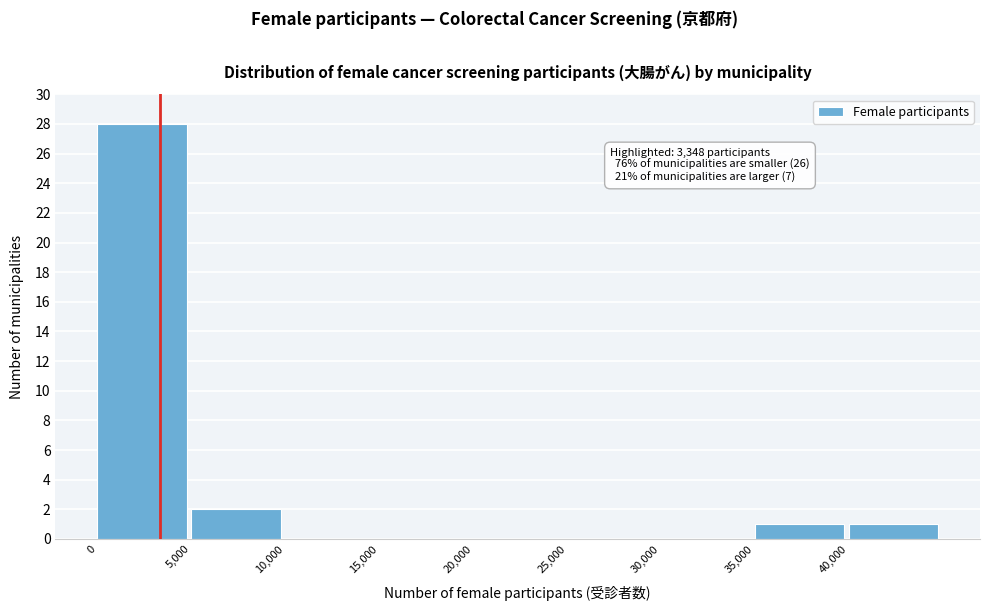

Over which range of the x-axis is the bar tallest?

0 to 5000